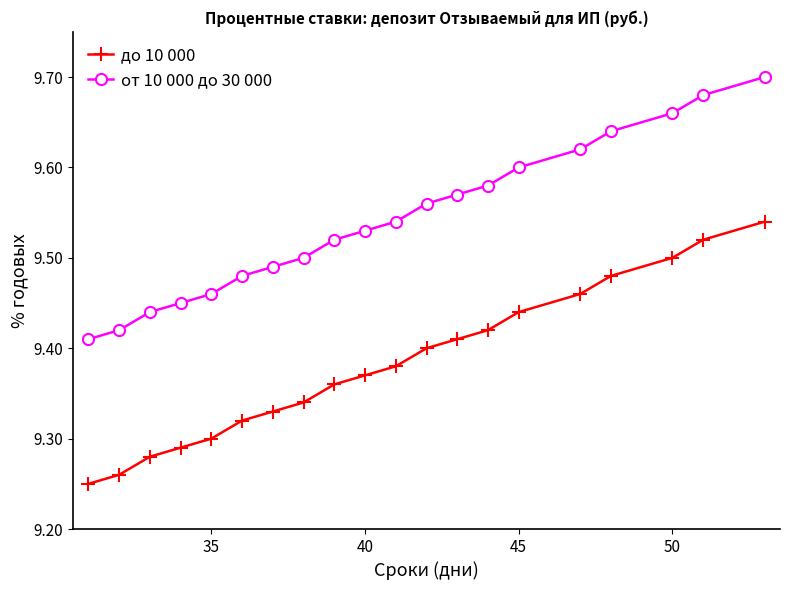

What is the sum of all до 10 000 values?

187.7